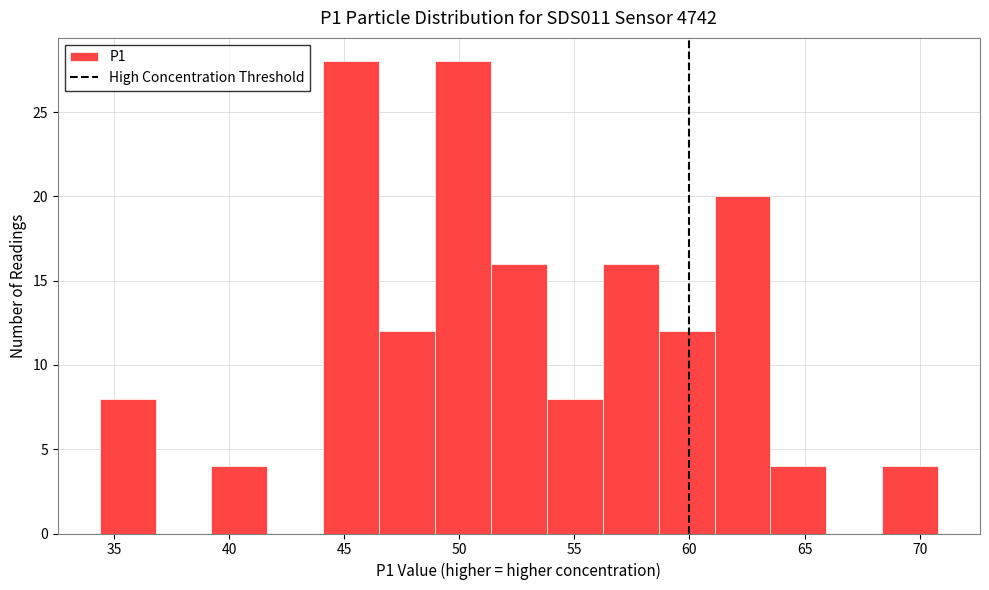

Reading left to right, transcribe this chart: for each bar, give the range it covers on the x-axis and its height. Neither the bar edges nor the heights are printed on the chart, so give them approximately, as read against the axes.

34.5 to 37.0: 8
37.0 to 39.0: 0
39.0 to 41.5: 4
41.5 to 44.0: 0
44.0 to 46.5: 28
46.5 to 49.0: 12
49.0 to 51.5: 28
51.5 to 54.0: 16
54.0 to 56.0: 8
56.0 to 58.5: 16
58.5 to 61.0: 12
61.0 to 63.5: 20
63.5 to 66.0: 4
66.0 to 68.5: 0
68.5 to 71.0: 4